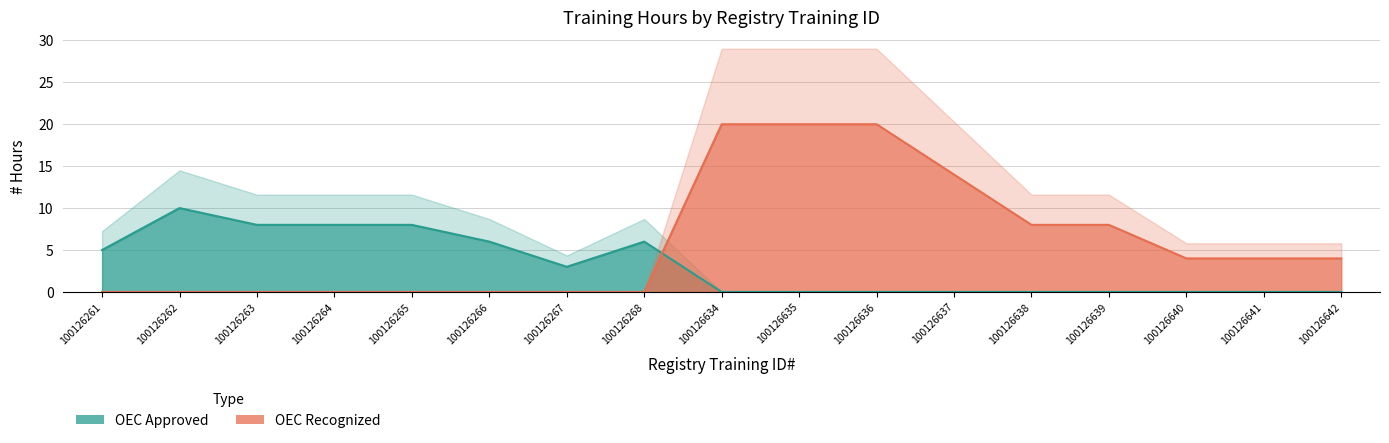

What is the difference between the second highest and second lowest values in the OEC Recognized series?

20